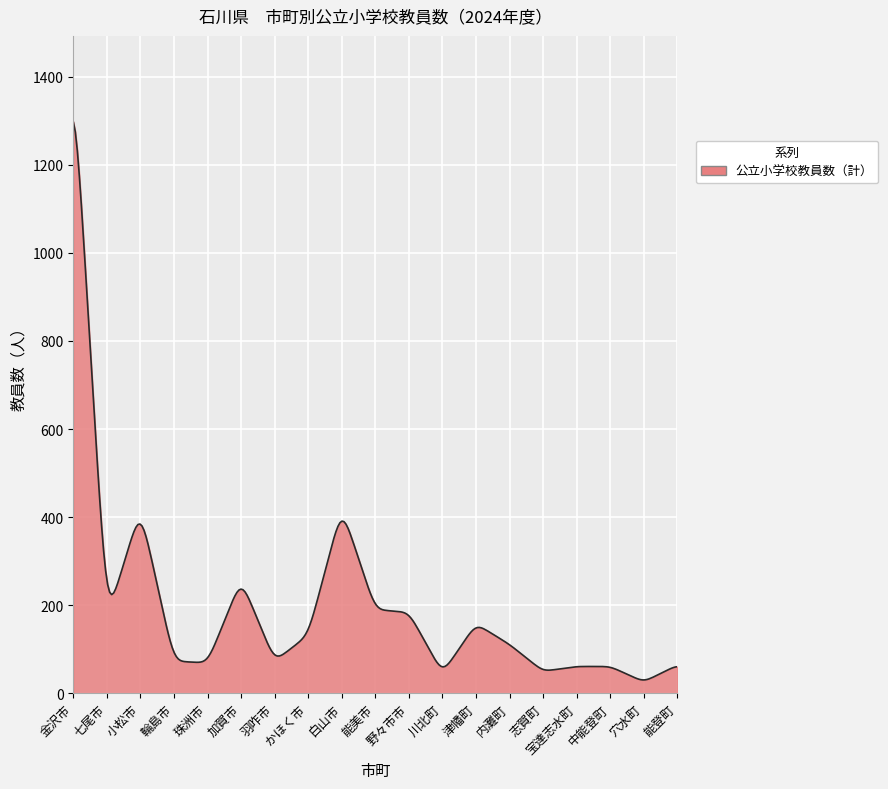

What is the maximum value shown in the chart?

1297.8